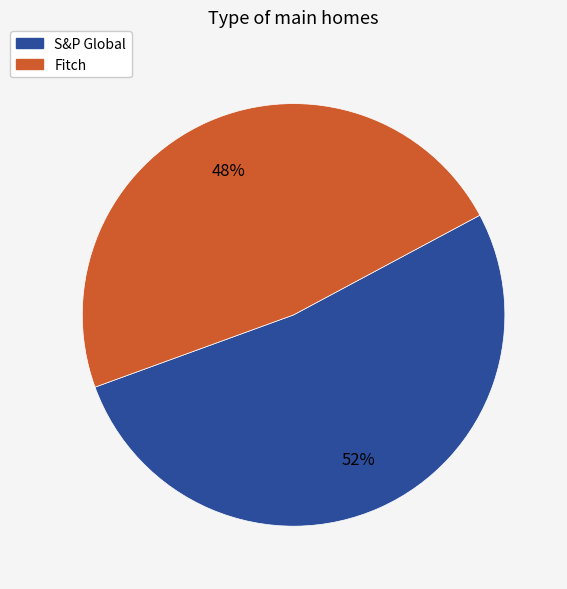

Approximately how many times larger is the value at S&P Global compared to Fitch?

1.1